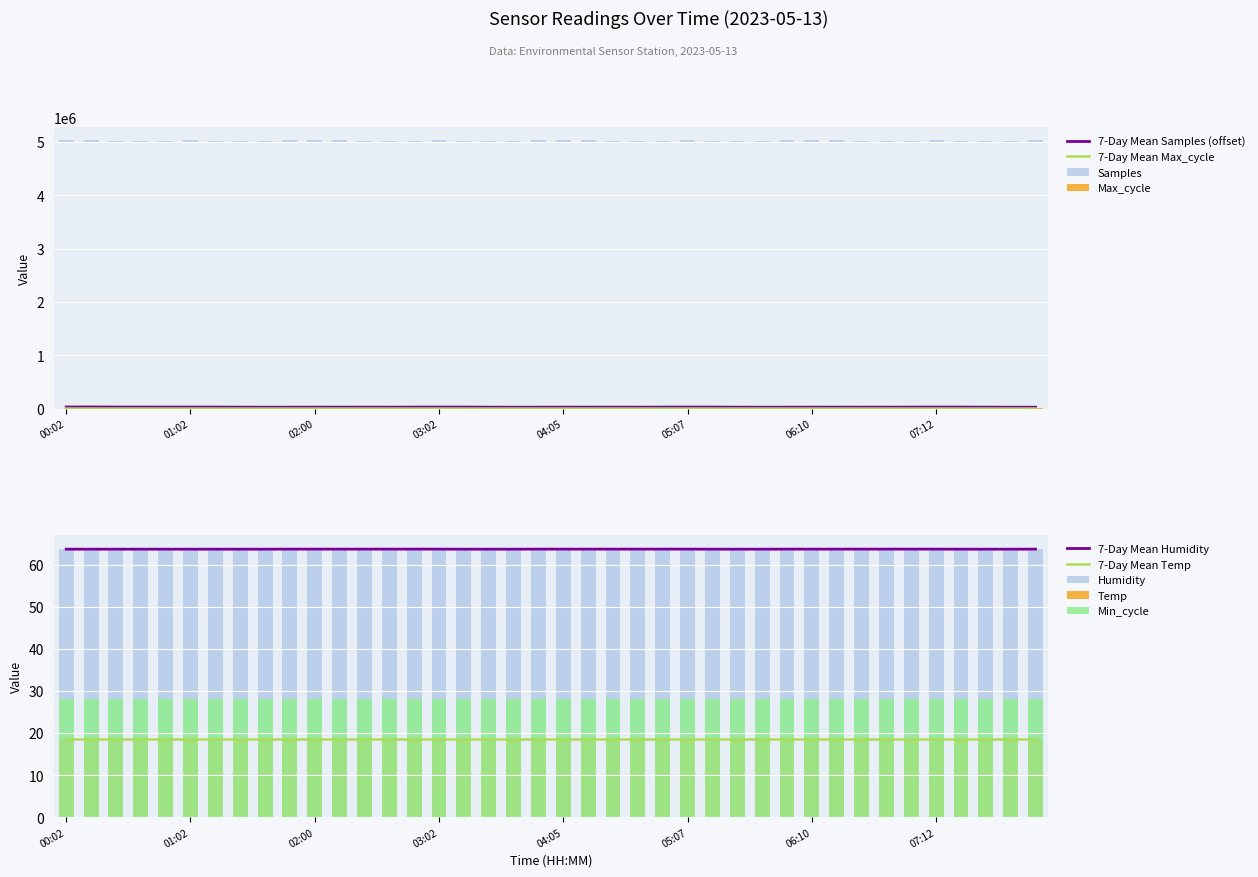

What is the sum of the Samples values at 01:47 and 05:07?

54171.0